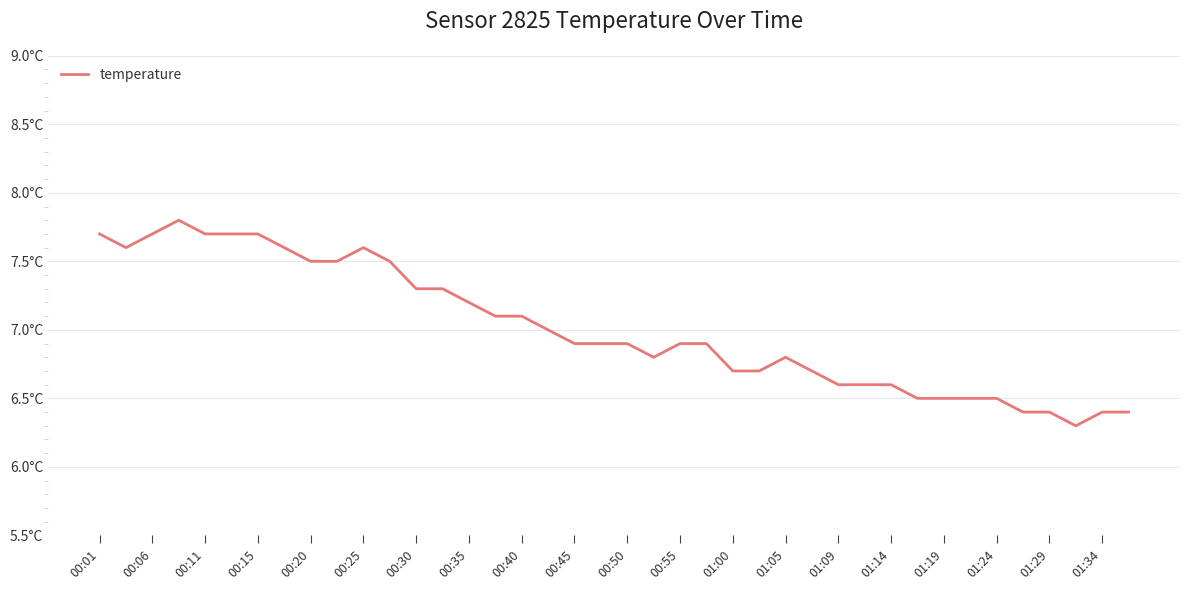

What is the average value?

7.0